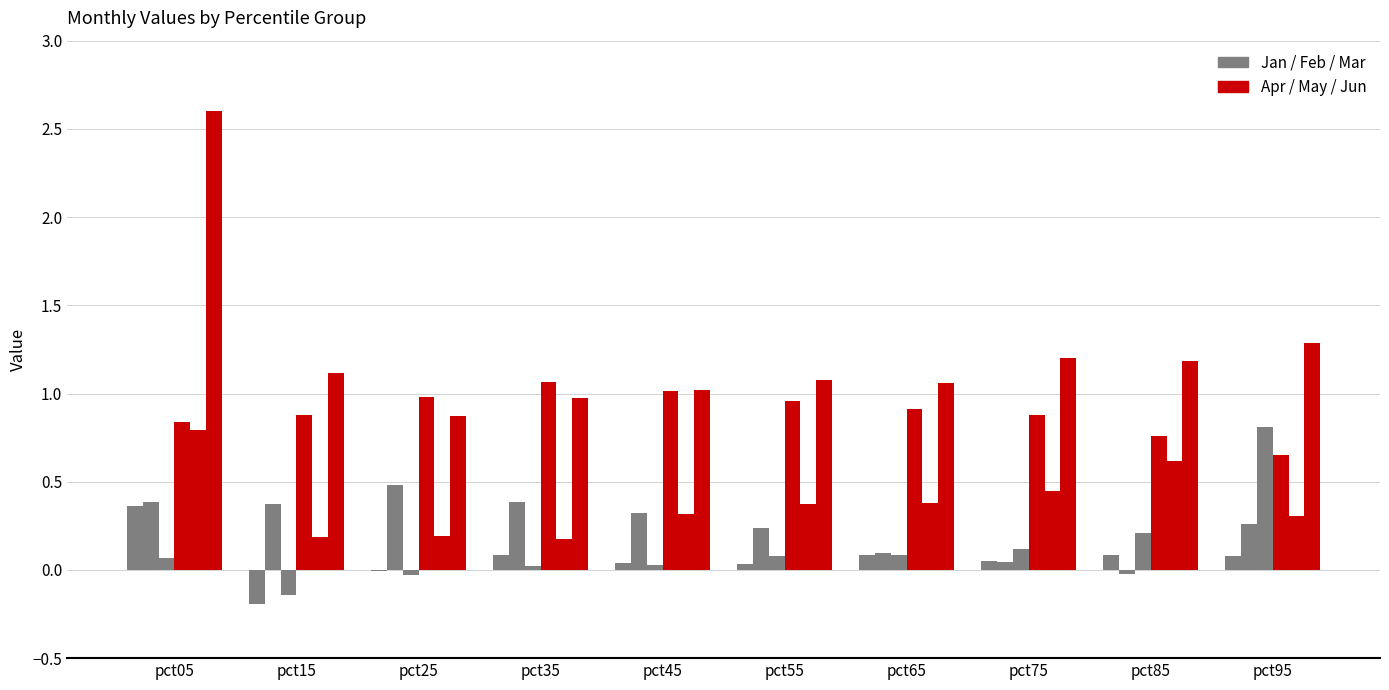

Count the number of categories in the chart.

10